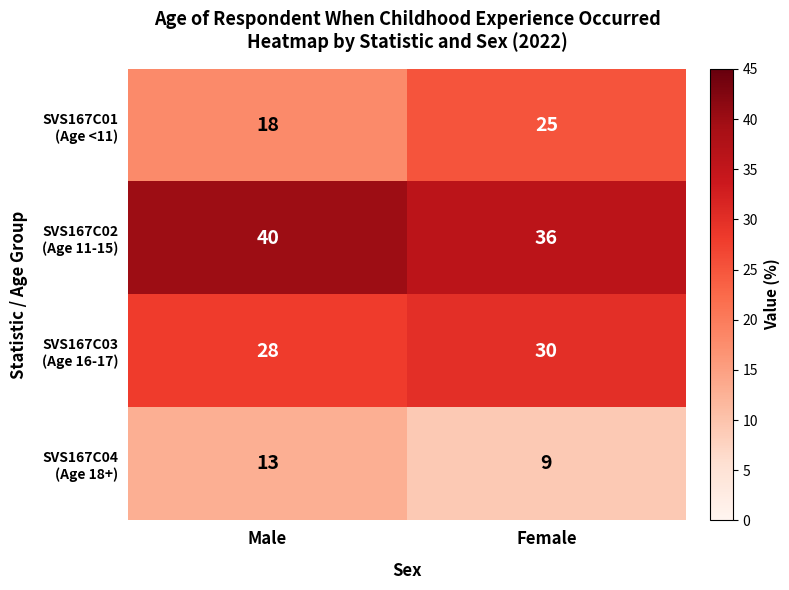

What is the difference between the highest and lowest values at Female?

27